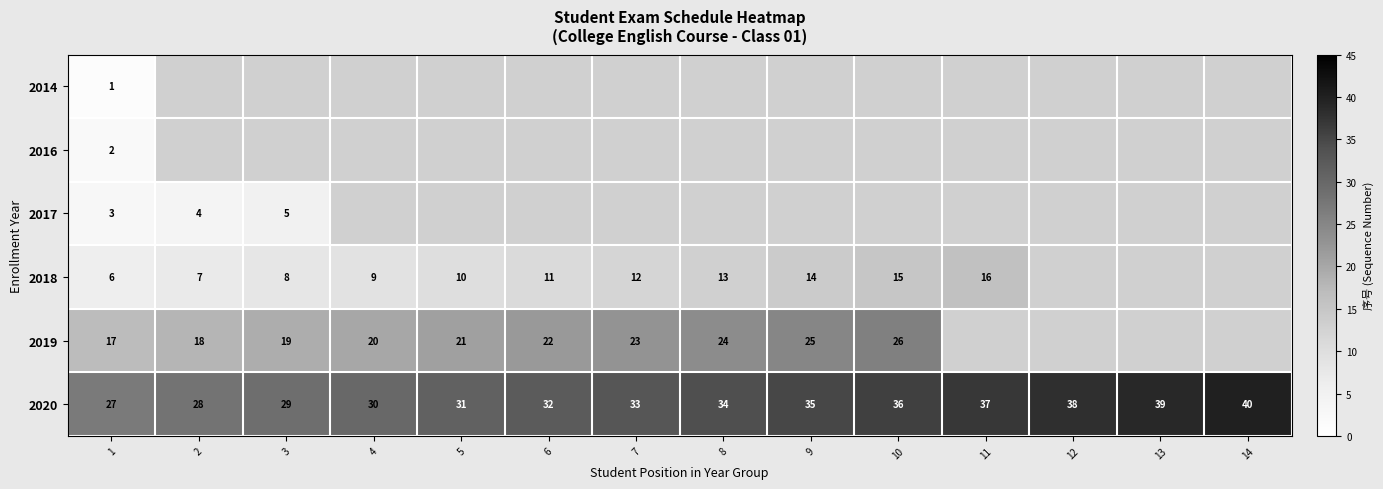

Which category has the highest value in the 2020 series?

14